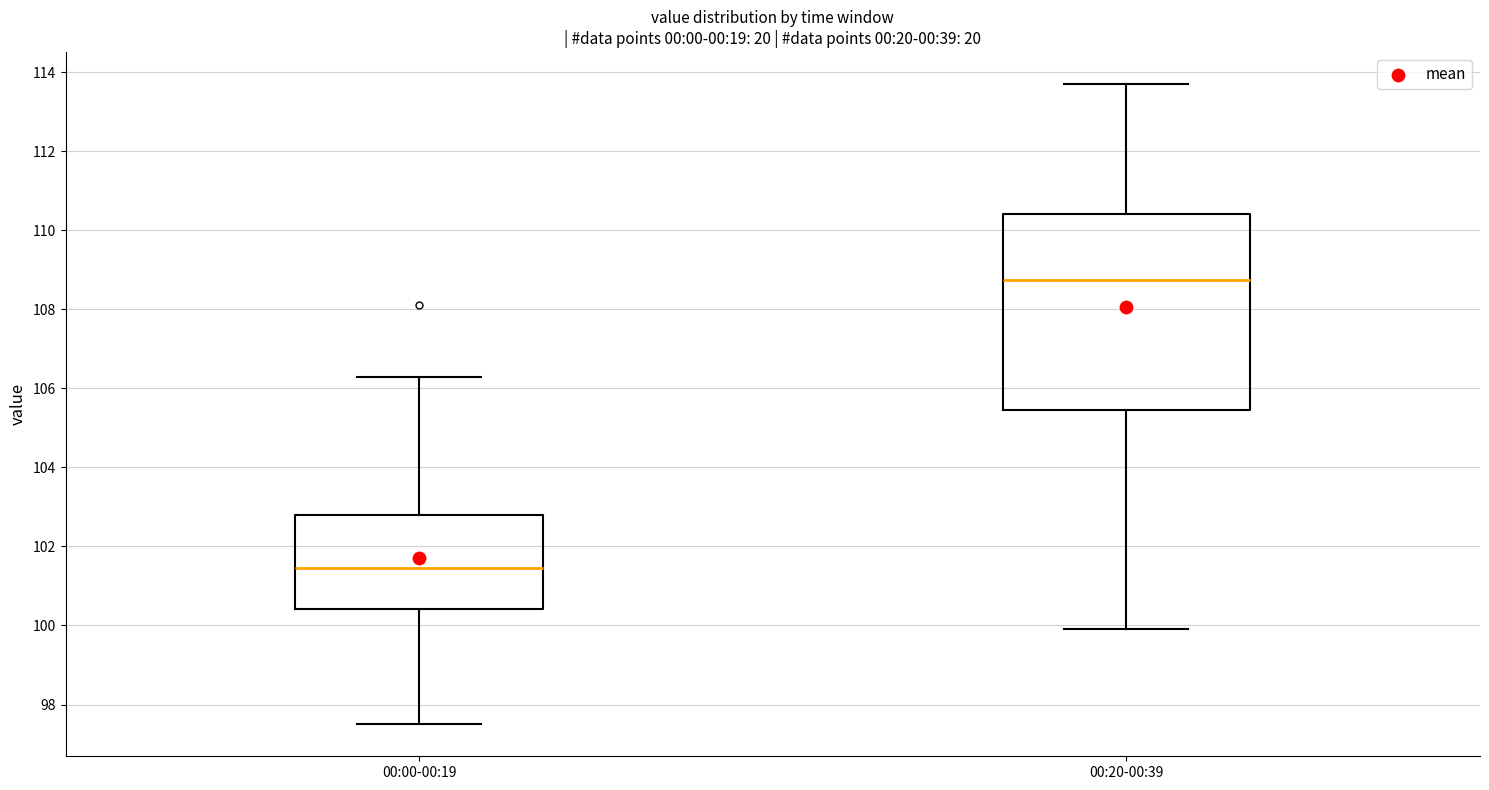

Reading left to right, transcribe this box plot: for each box, give where its median line is, the range the box spans, and where its two whiskers end, as read against the y-axis. The values are not printed on the chart, so give them approximately, as read against the axis.

00:00-00:19: median 101.4, box 100.4 to 102.8, whiskers 97.6 to 106.4
00:20-00:39: median 108.8, box 105.4 to 110.4, whiskers 100.0 to 113.8